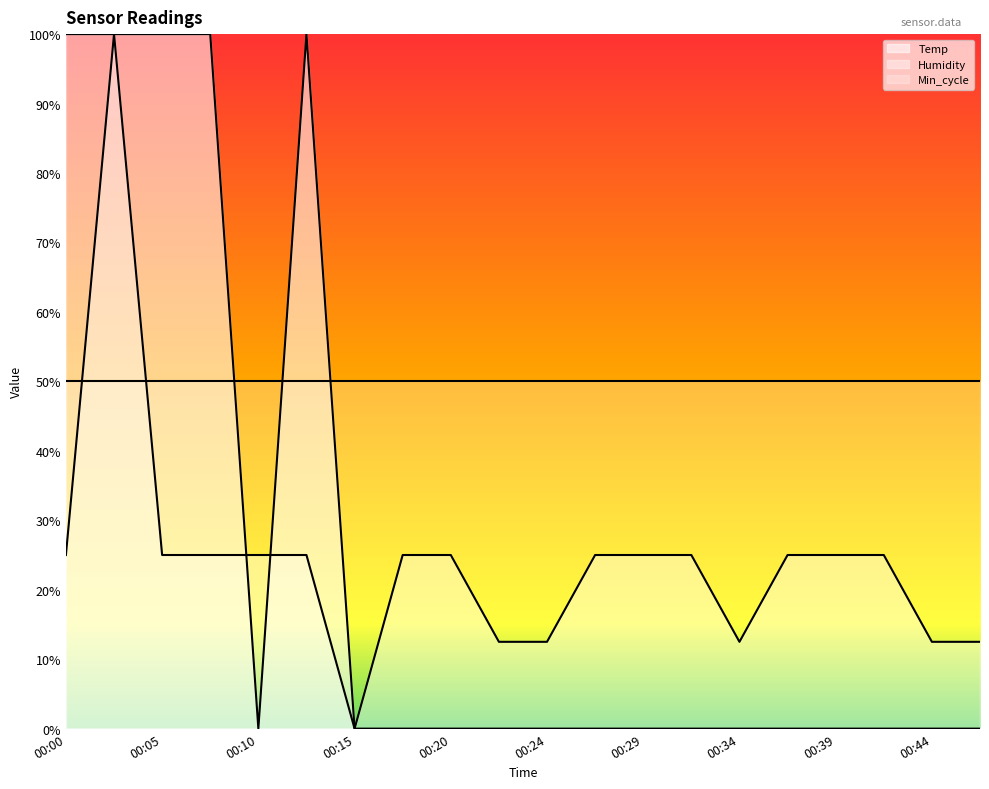

Which category has the lowest value across all series?

00:10